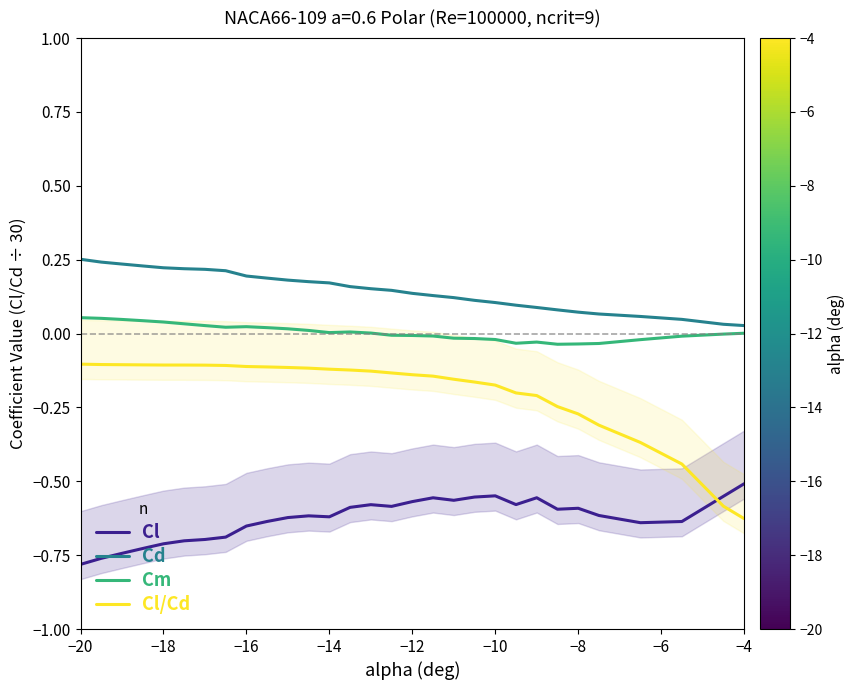

True or false: Cl has a value of -0.8 at −20.

True